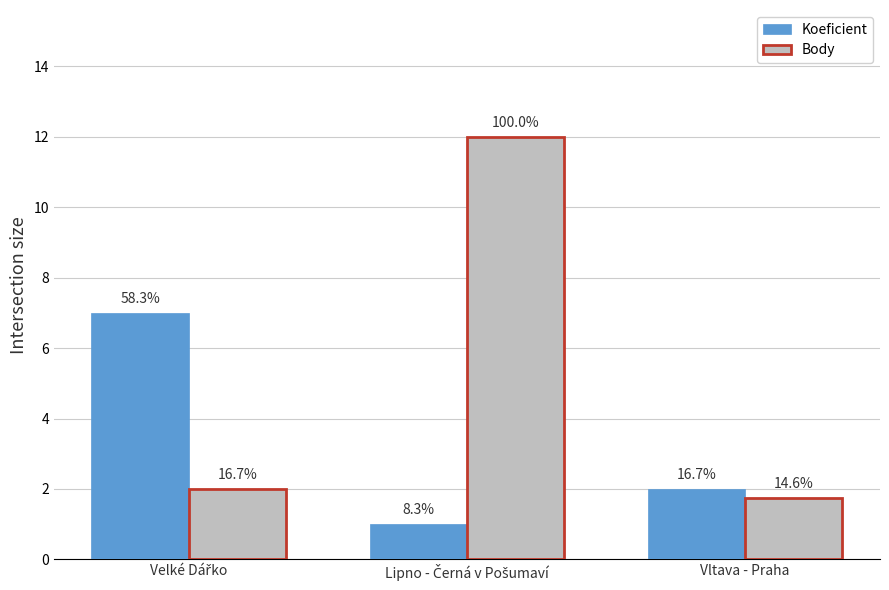

How many bars are there in total?

6